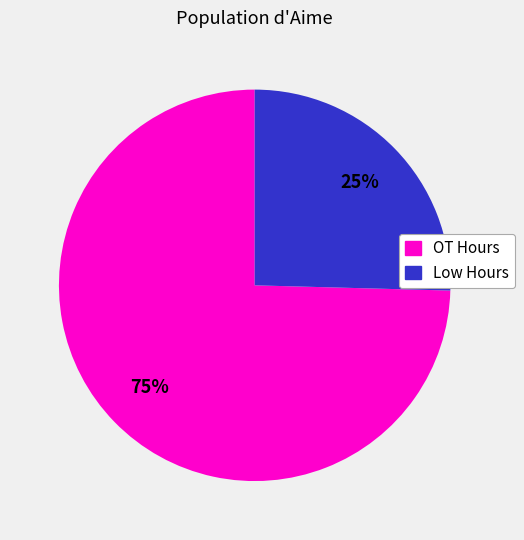

Is there any slice that represents more than half of the pie?

Yes